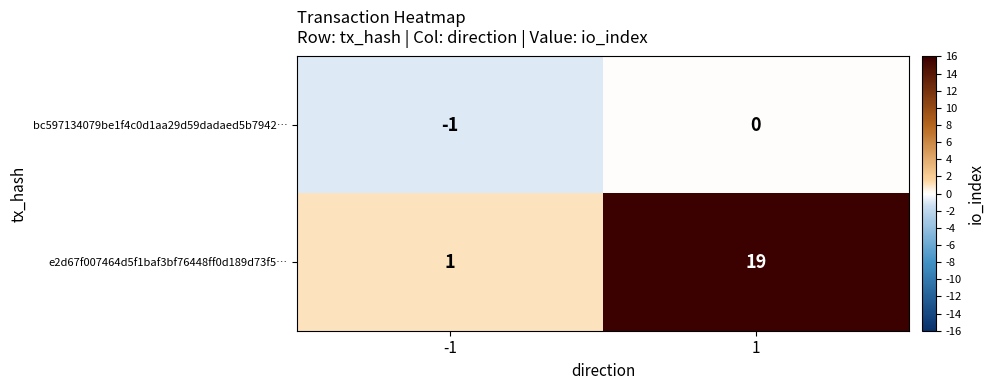

What is the difference between the e2d67f007464d5f1baf3bf76448ff0d189d73f5… values at 1 and -1?

18